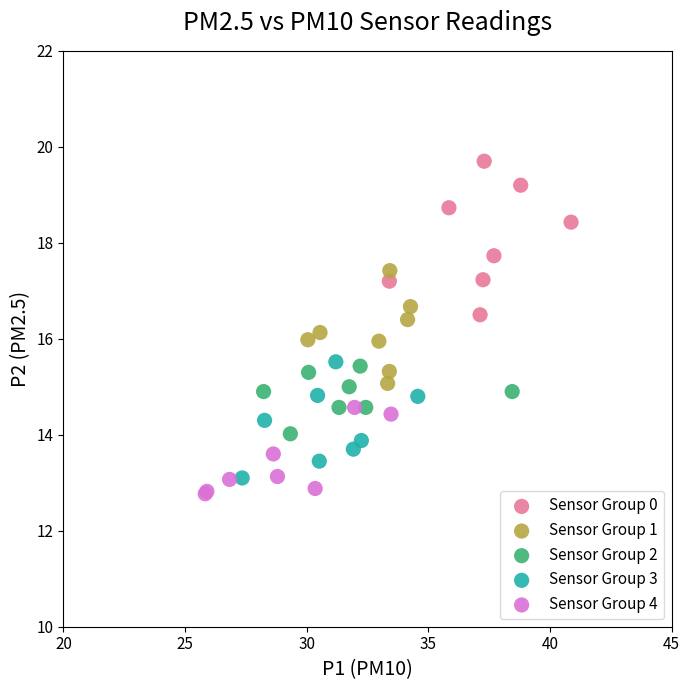

What are all the series names shown in the legend?

Sensor Group 0, Sensor Group 1, Sensor Group 2, Sensor Group 3, Sensor Group 4